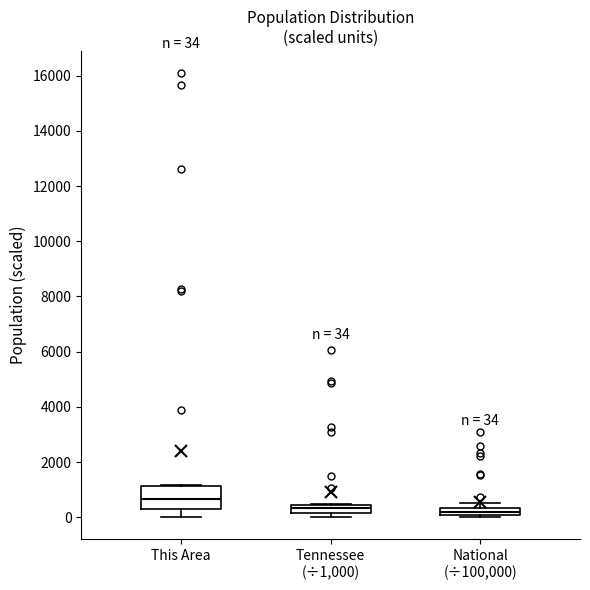

Which box has the highest median line?

This Area